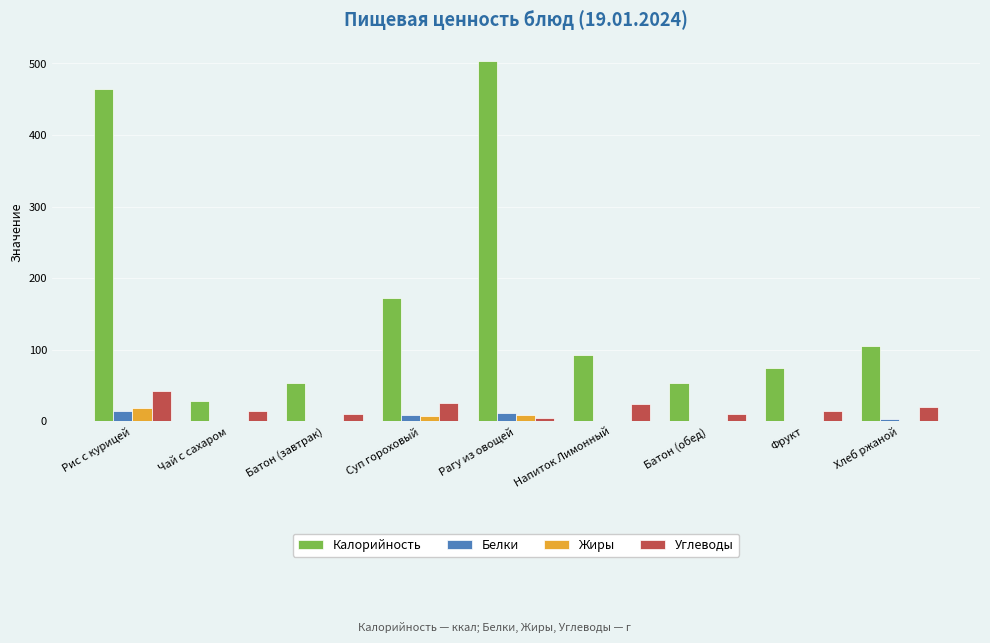

How many groups of bars are there?

9